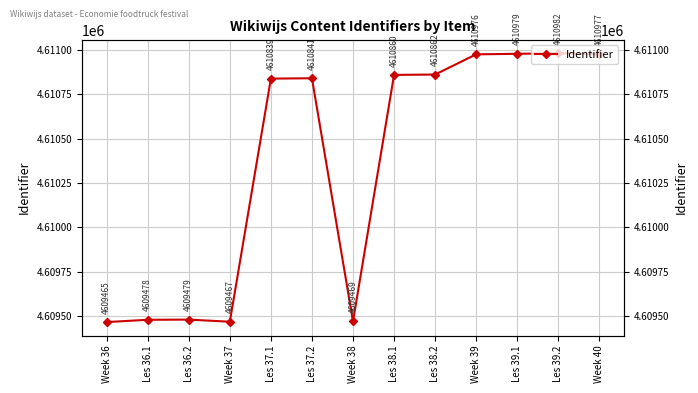

What is the label of the 6th point from the right?

Les 38.1